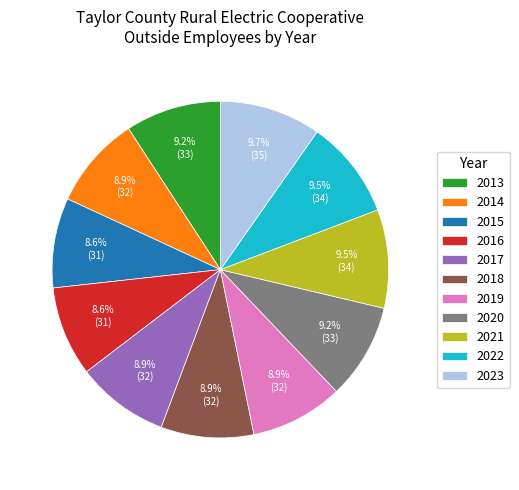

Does any single category account for the majority?

No